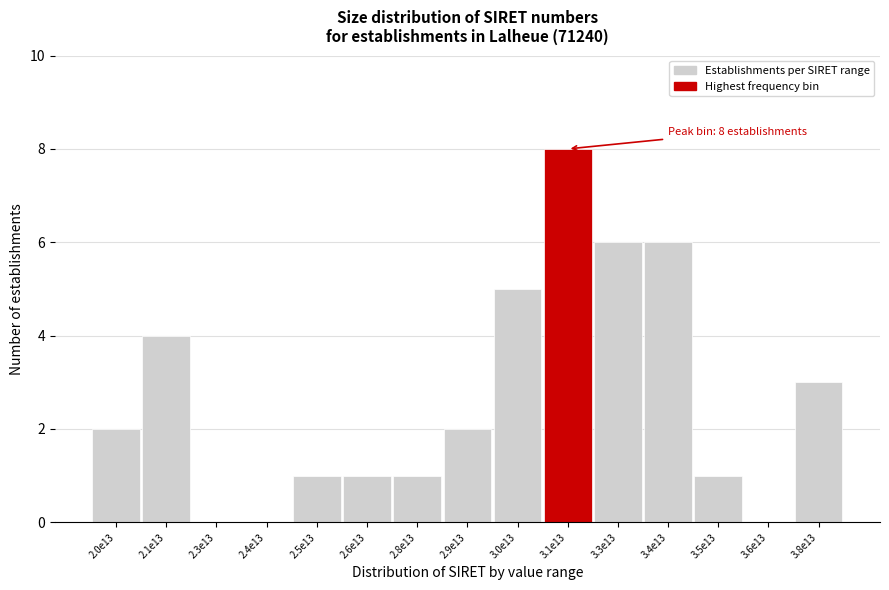

Reading left to right, extract all data points from this chart.

2.0e13=2	2.1e13=4	2.3e13=0	2.4e13=0	2.5e13=1	2.6e13=1	2.8e13=1	2.9e13=2	3.0e13=5	3.1e13=8	3.3e13=6	3.4e13=6	3.5e13=1	3.6e13=0	3.8e13=3